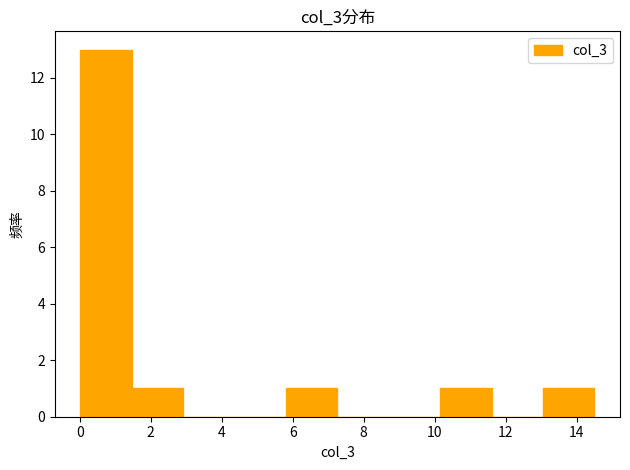

Reading left to right, transcribe this chart: for each bar, give the range it covers on the x-axis and its height. Neither the bar edges nor the heights are printed on the chart, so give them approximately, as read against the axes.

0.0 to 1.4: 13
1.4 to 3.0: 1
3.0 to 4.4: 0
4.4 to 5.8: 0
5.8 to 7.2: 1
7.2 to 8.8: 0
8.8 to 10.2: 0
10.2 to 11.6: 1
11.6 to 13.0: 0
13.0 to 14.6: 1